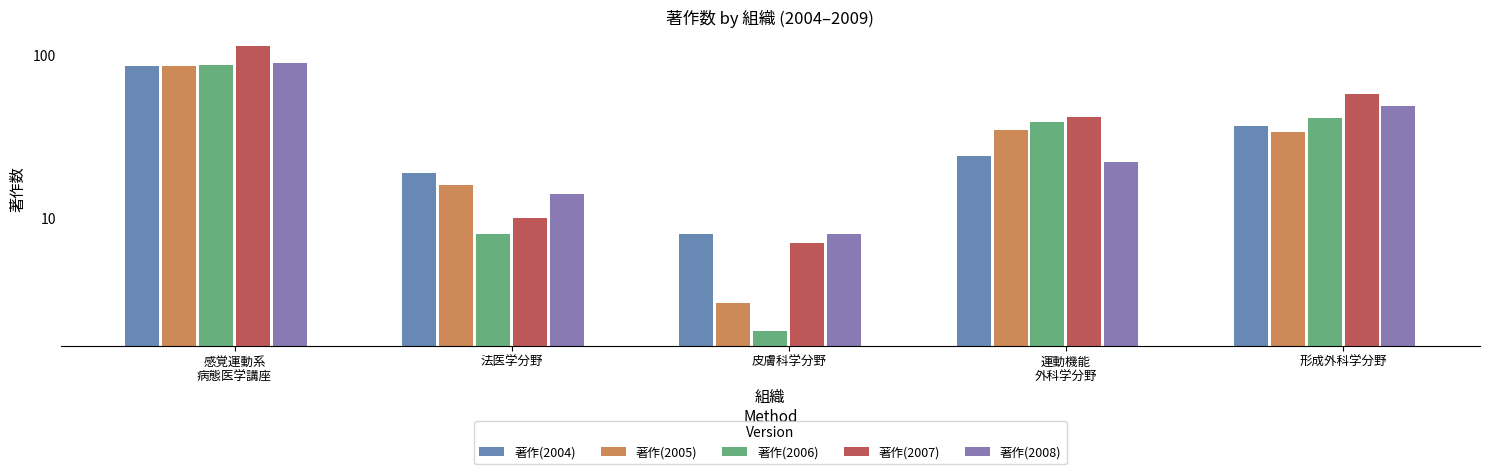

Reading right to left, extract all data points from this chart.

著作(2004): 形成外科学分野=37	運動機能
外科学分野=24	皮膚科学分野=8	法医学分野=19	感覚運動系
病態医学講座=86
著作(2005): 形成外科学分野=34	運動機能
外科学分野=35	皮膚科学分野=3	法医学分野=16	感覚運動系
病態医学講座=86
著作(2006): 形成外科学分野=41	運動機能
外科学分野=39	皮膚科学分野=2	法医学分野=8	感覚運動系
病態医学講座=88
著作(2007): 形成外科学分野=58	運動機能
外科学分野=42	皮膚科学分野=7	法医学分野=10	感覚運動系
病態医学講座=114
著作(2008): 形成外科学分野=49	運動機能
外科学分野=22	皮膚科学分野=8	法医学分野=14	感覚運動系
病態医学講座=90